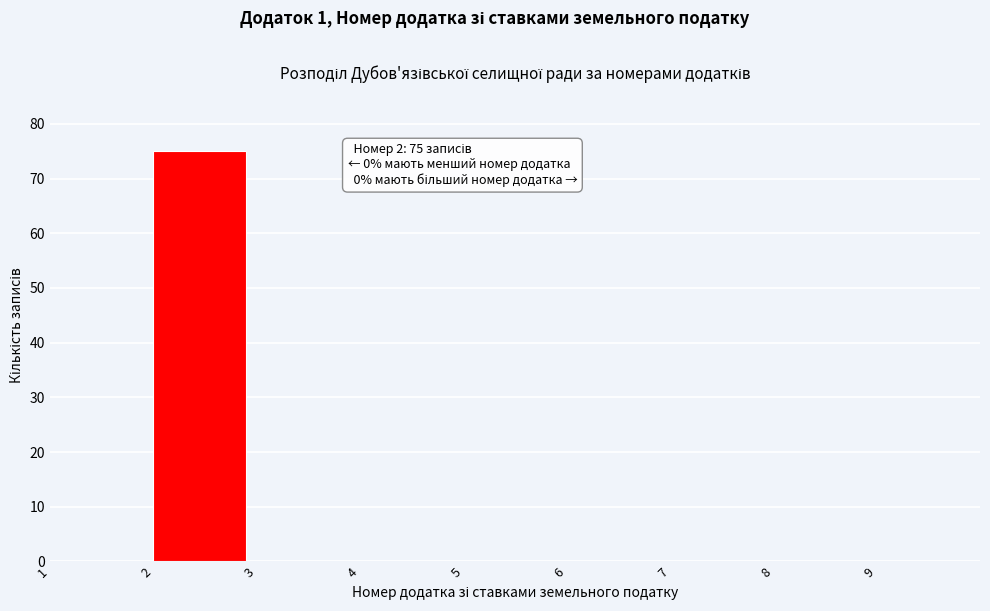

Which range on the x-axis has the tallest bar?

2 to 3